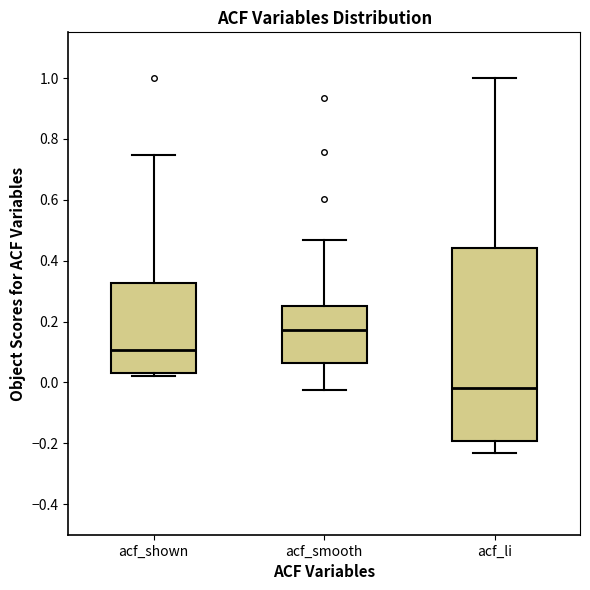

Which box's median line is the lowest?

acf_li